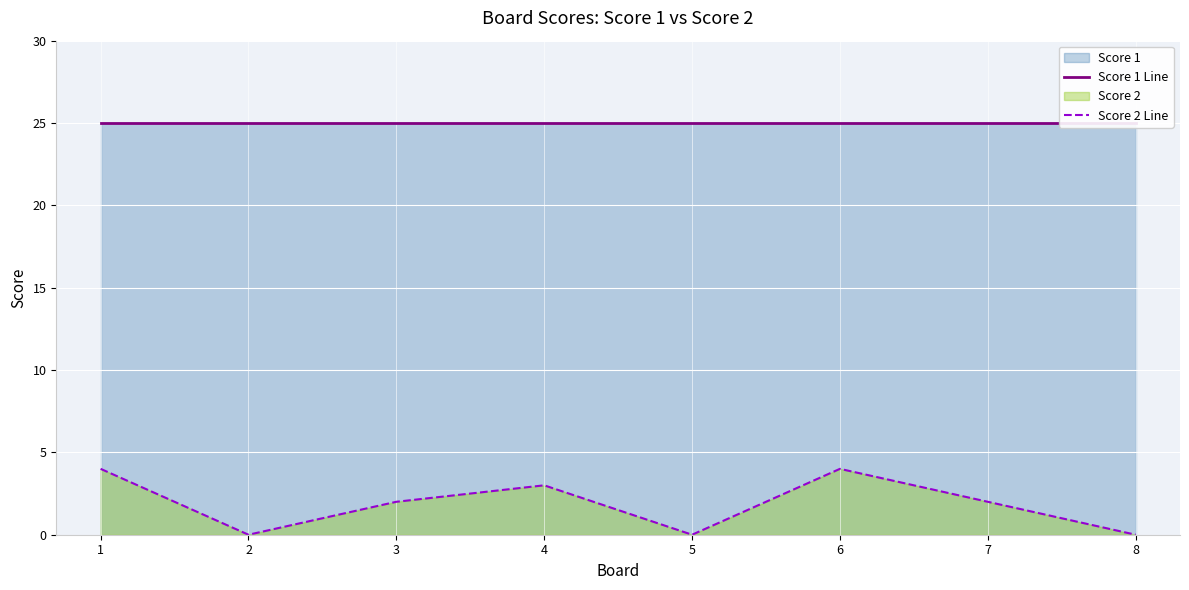

Is it true that Score 2 Line equals 2 at 7?

True